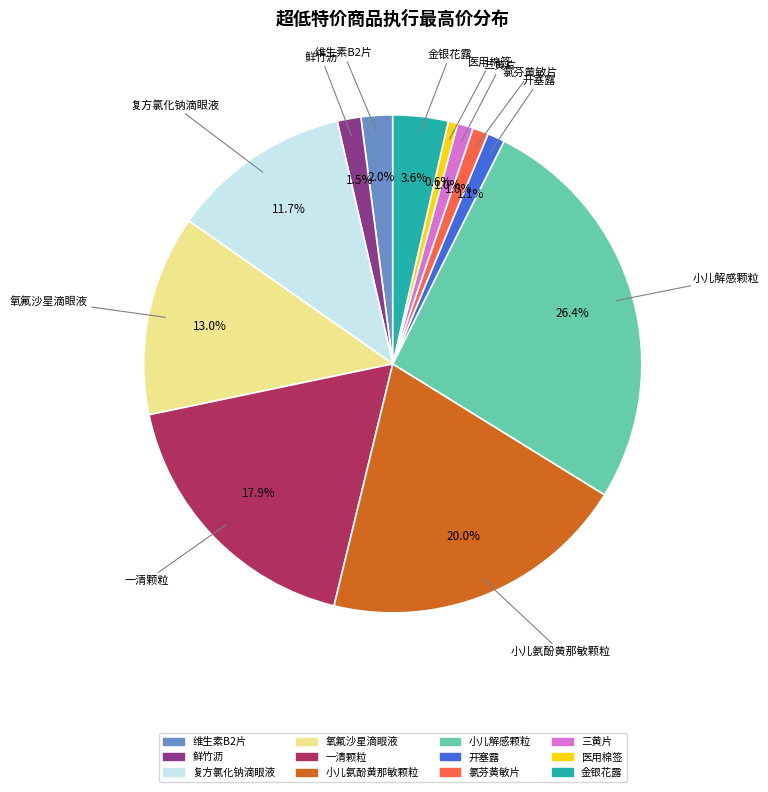

How many segments does this pie chart have?

12